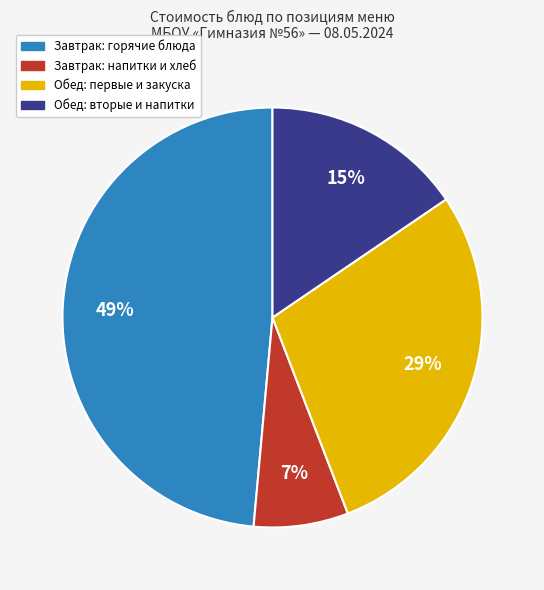

Count the number of slices in the pie.

4